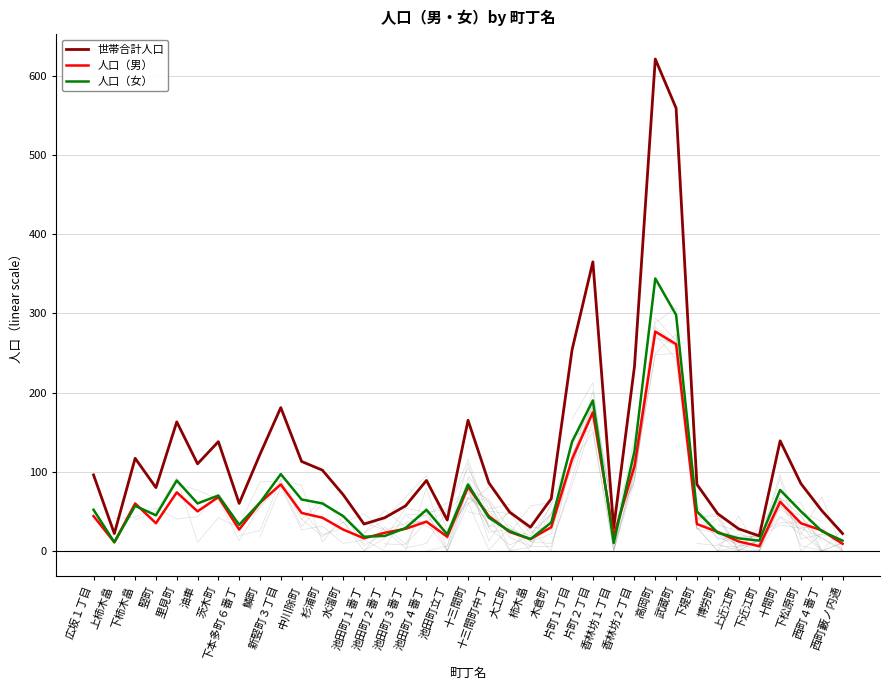

Does the chart have visible grid lines?

Yes